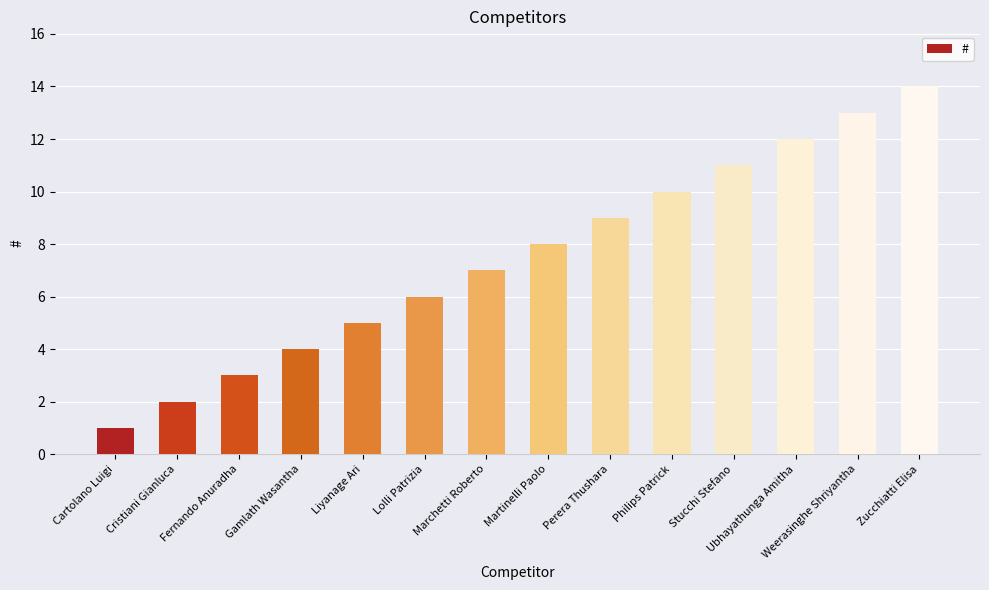

How many values are below 8?

7